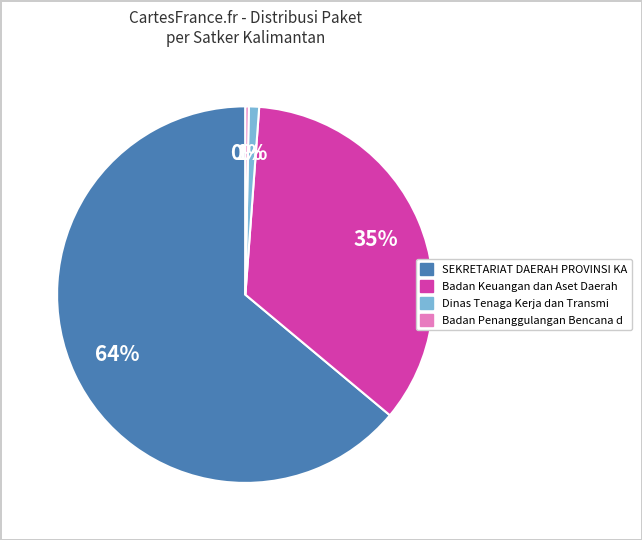

To the nearest percent, what is the difference between the largest and smallest slice percentages?

64%